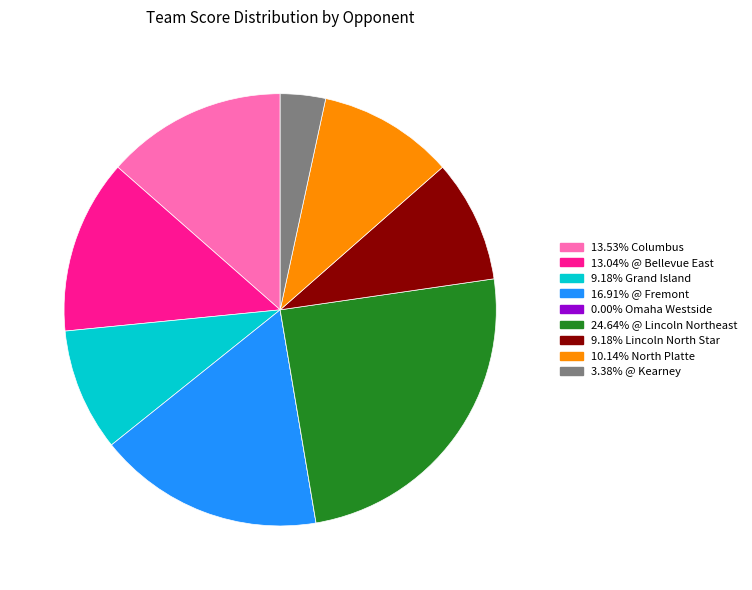

Is there any slice that represents more than half of the pie?

No